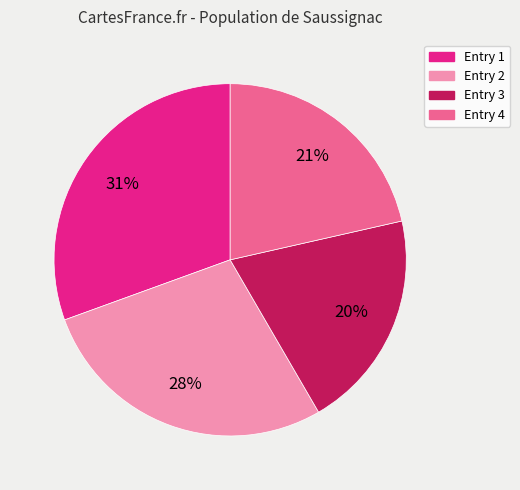

Which has a higher value, Entry 3 or Entry 2?

Entry 2